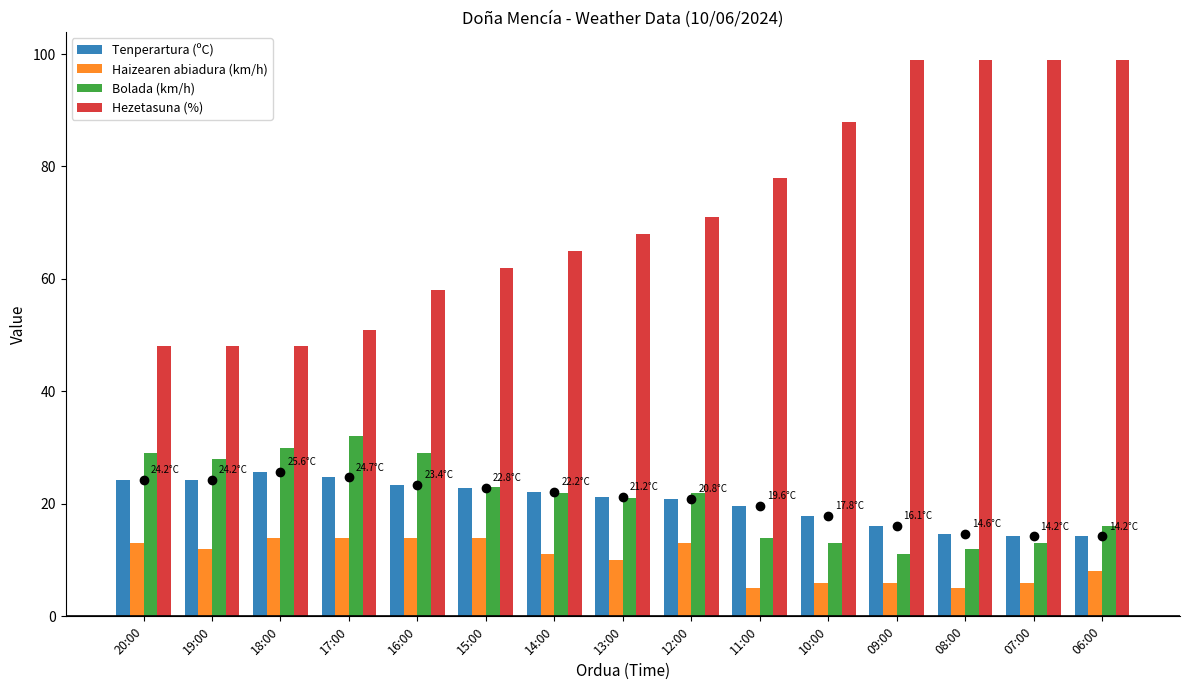

List the series in order of their peak value, highest first.

Hezetasuna (%), Bolada (km/h), Tenperartura (ºC), Haizearen abiadura (km/h)